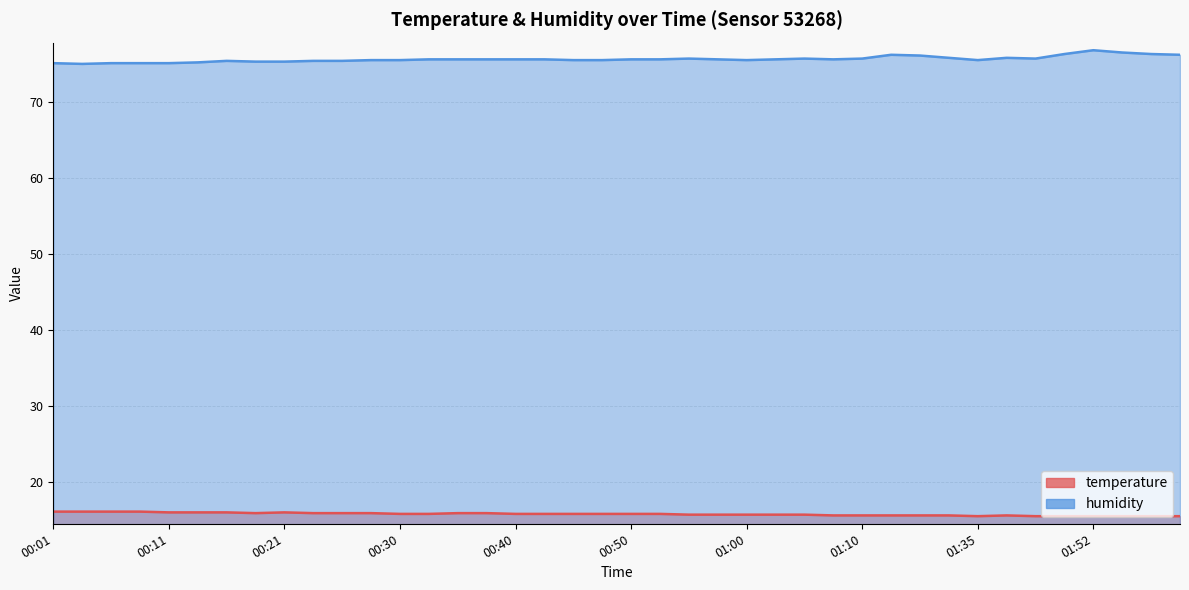

What is the lowest value of the temperature series?

15.5